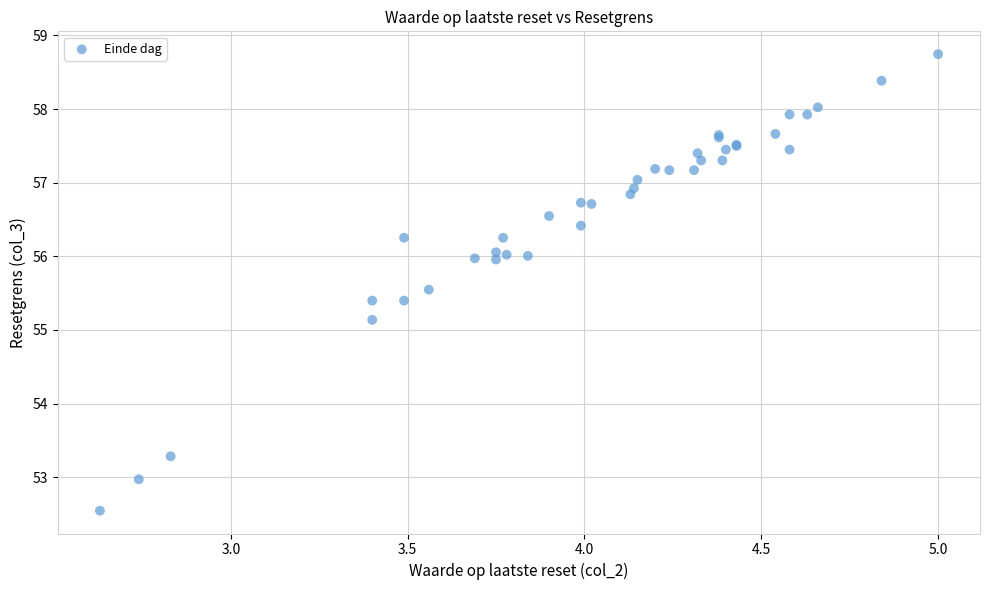

What Y value in the scatter plot is closest to 55?

55.1